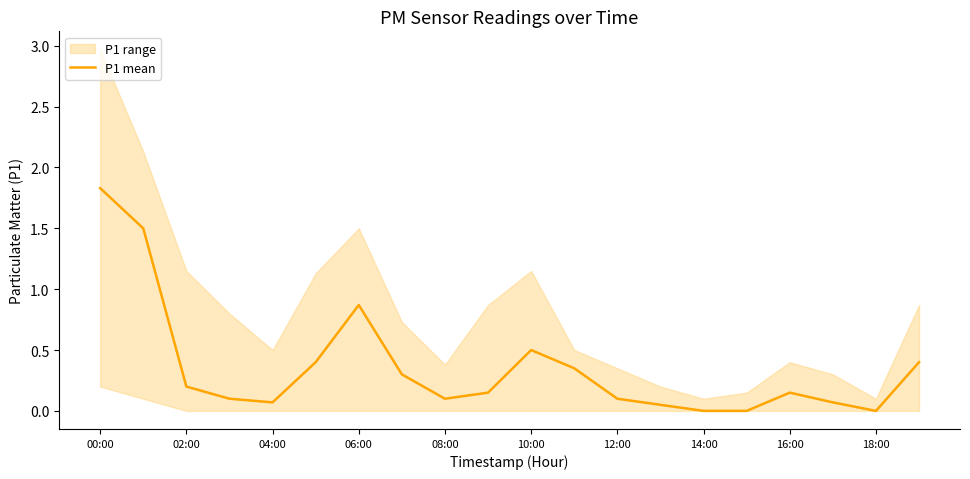

Is it true that P1 mean equals 0.0 at 18:00?

True